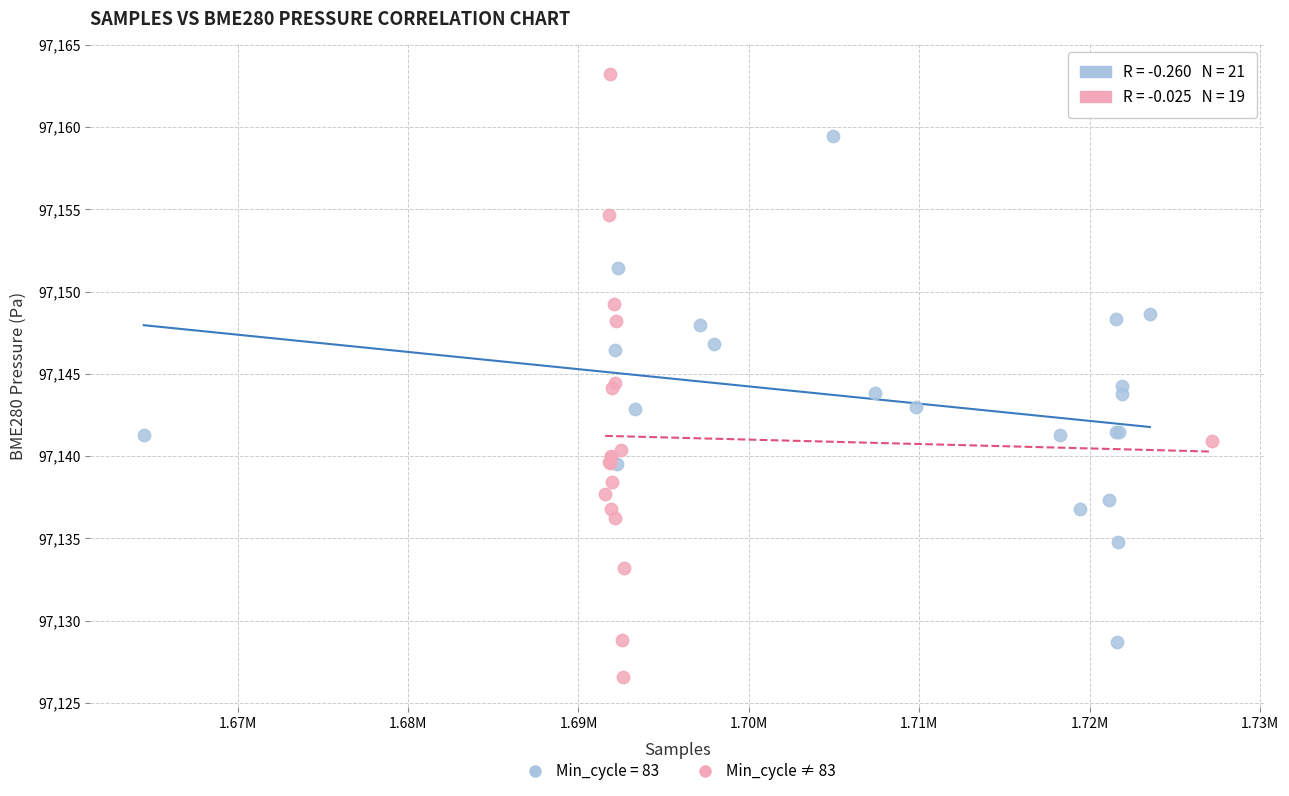

Which series has the largest Y range (max minus min)?

Min_cycle ≠ 83